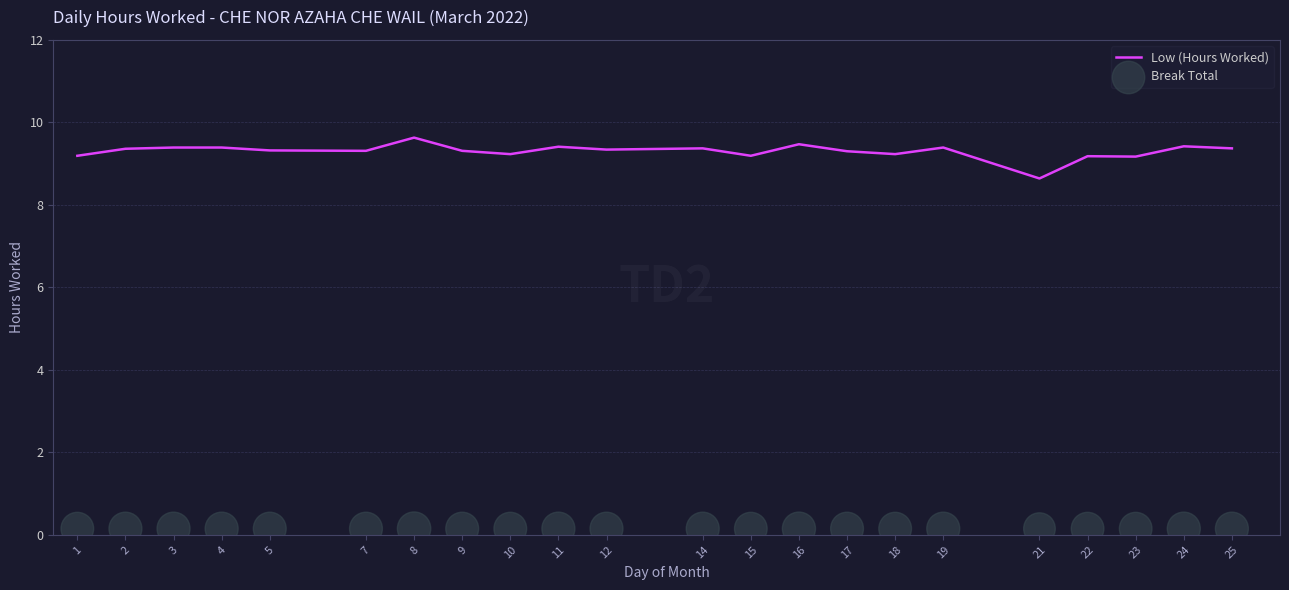

Is the value of Break Total at 4 greater than the value of Low (Hours Worked) at 1?

No